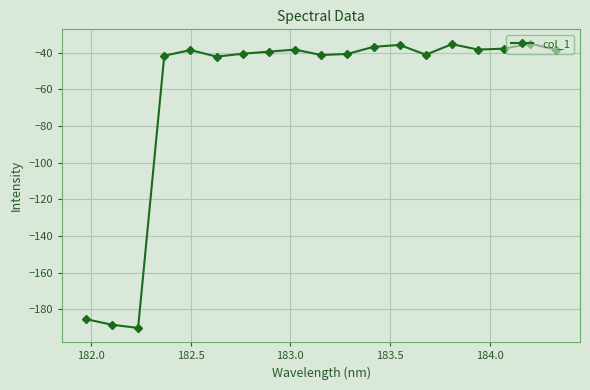

How many categories are shown in the chart?

19